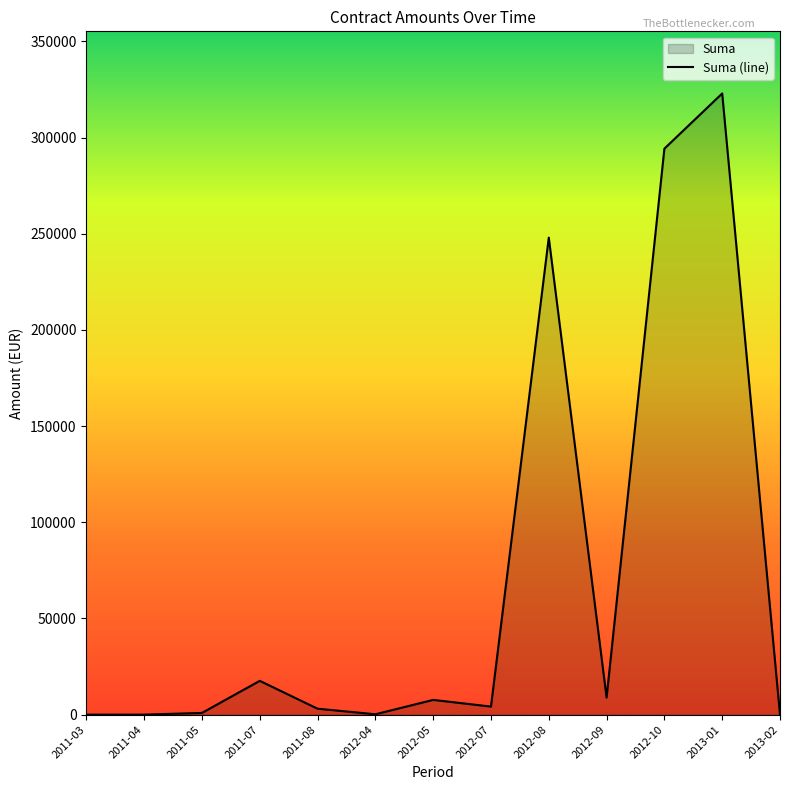

True or false: the data shows 294277.1 at 2012-10.

True